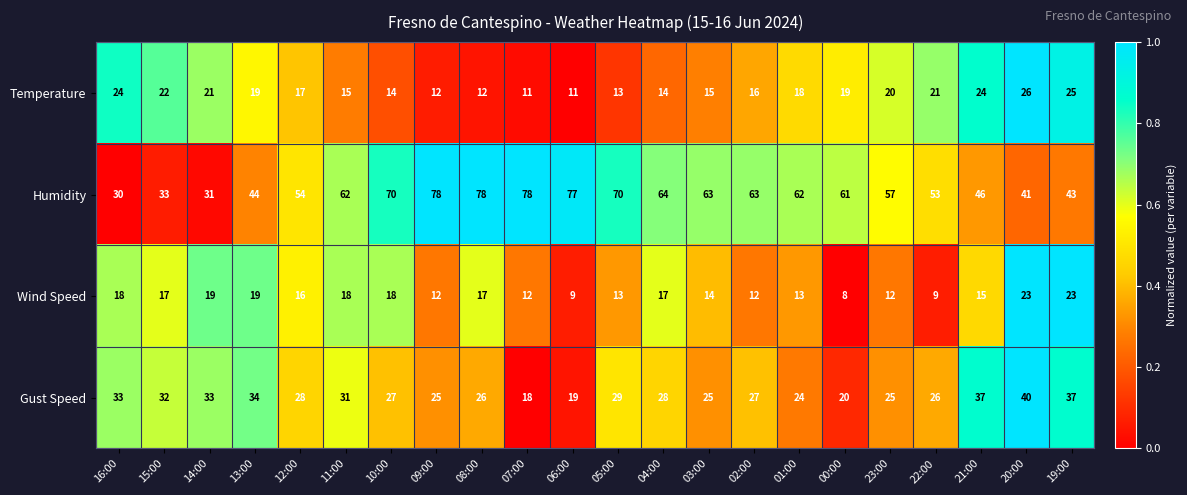

Rank the series by their maximum value, from lowest to highest.

Wind Speed, Temperature, Gust Speed, Humidity